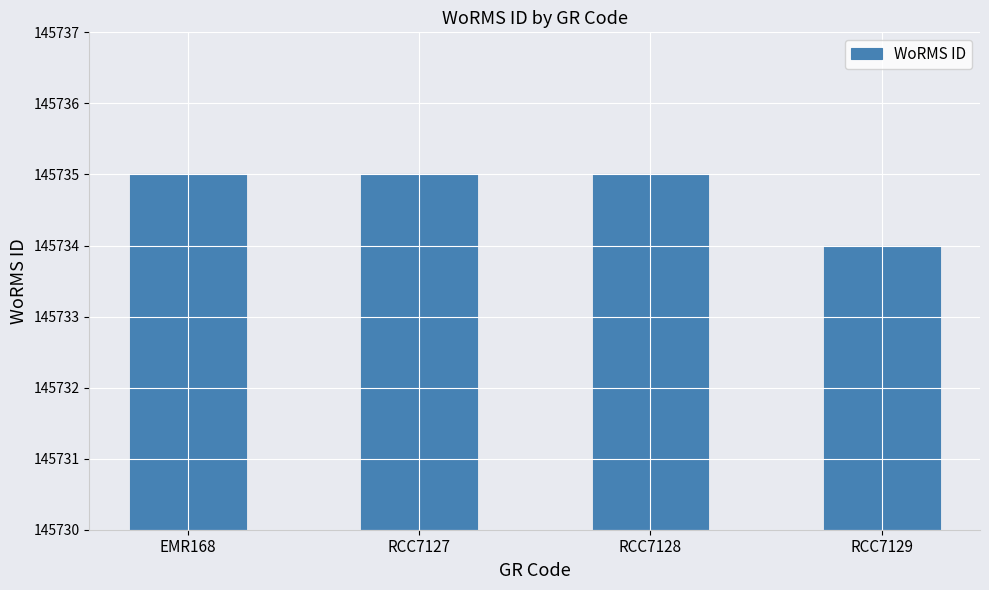

Reading left to right, extract all data points from this chart.

EMR168=145735	RCC7127=145735	RCC7128=145735	RCC7129=145734